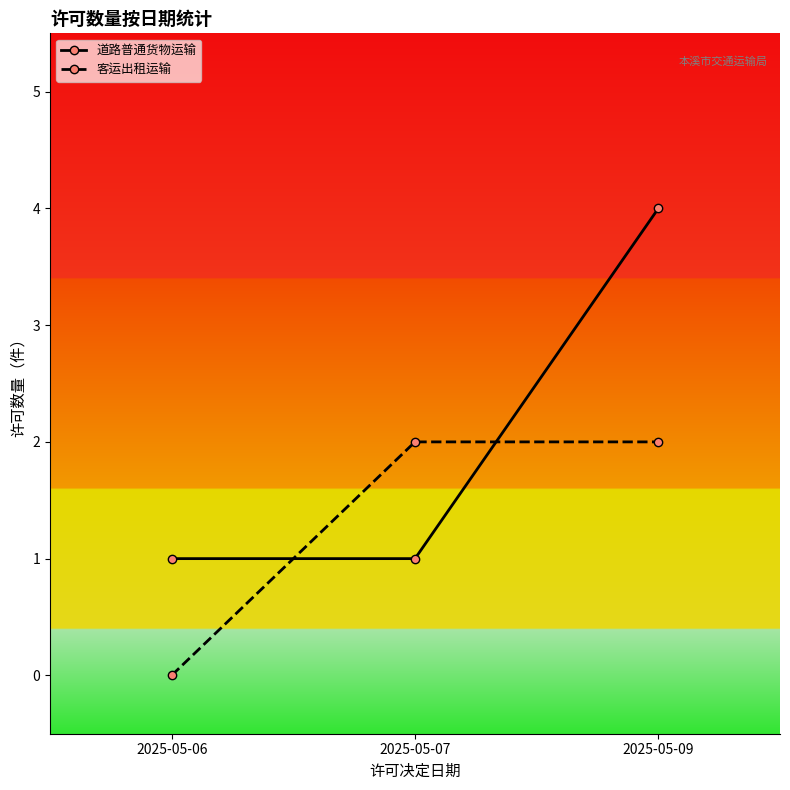

Count the number of categories in the chart.

3